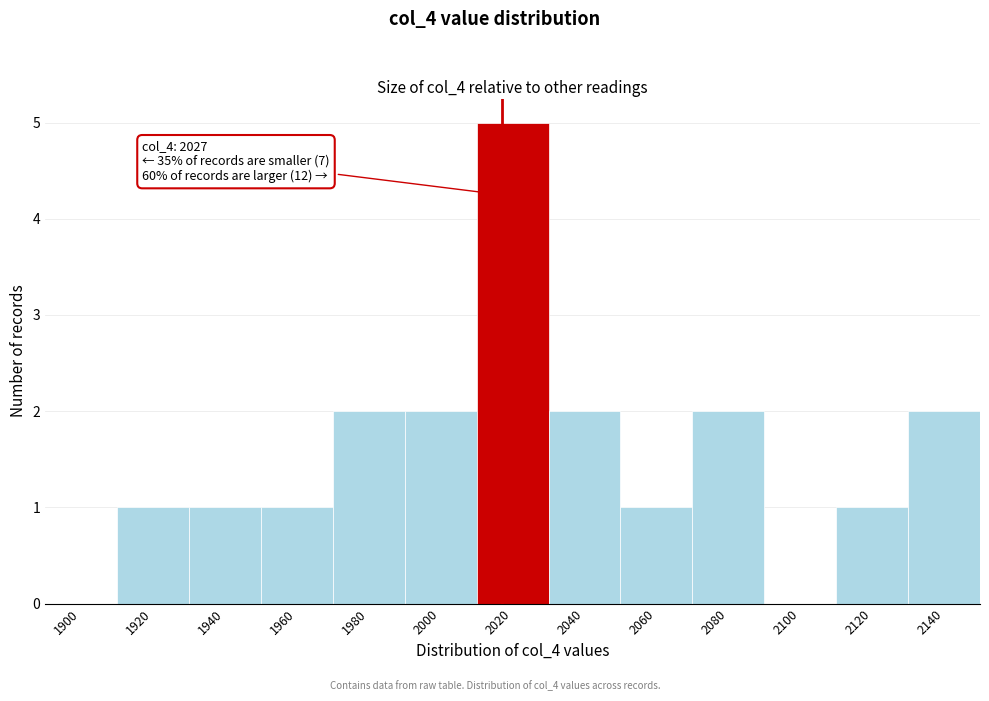

Reading left to right, list all the values displayed in this chart.

1900=0	1920=1	1940=1	1960=1	1980=2	2000=2	2020=5	2040=2	2060=1	2080=2	2100=0	2120=1	2140=2